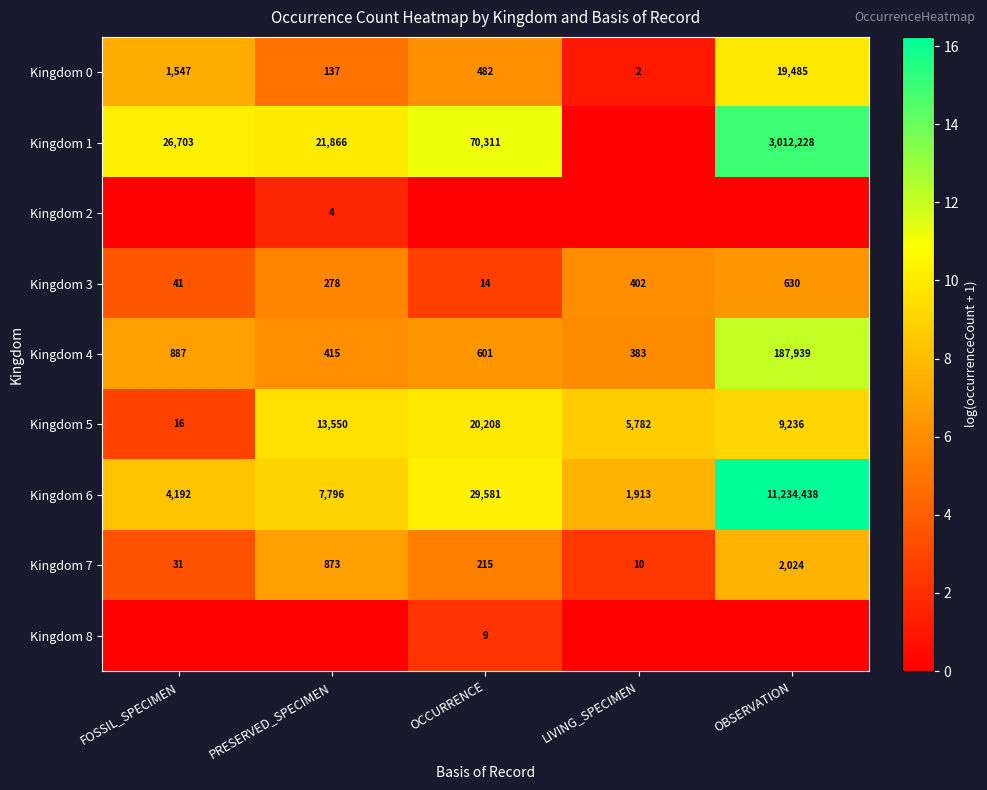

At which label is Kingdom 7 closest to 1017?

PRESERVED_SPECIMEN